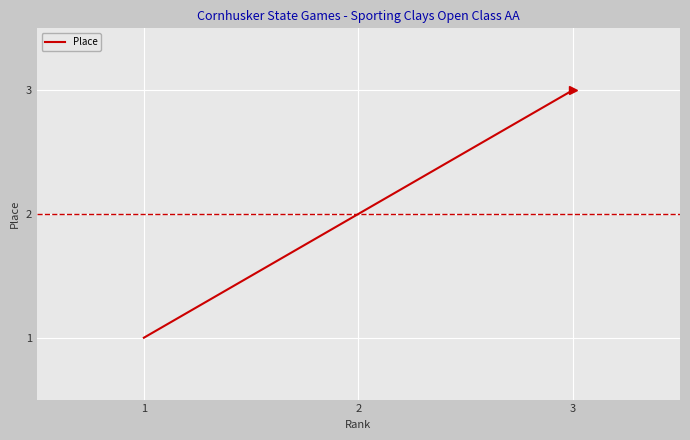

Read the value at 2.

2